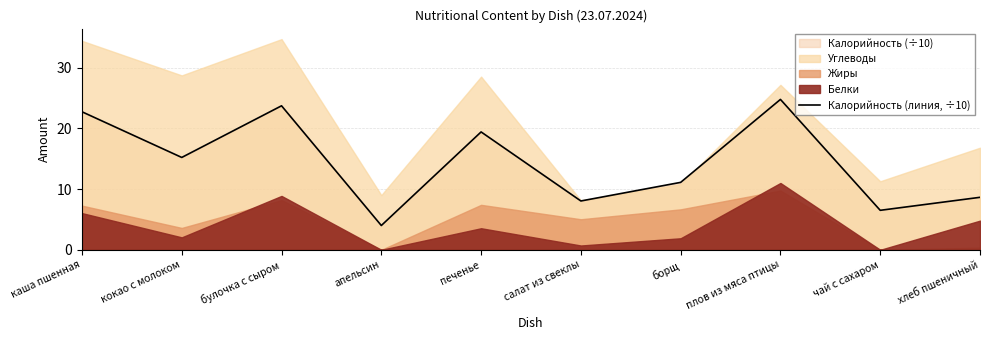

What is the difference between the maximum and minimum values?

20.8